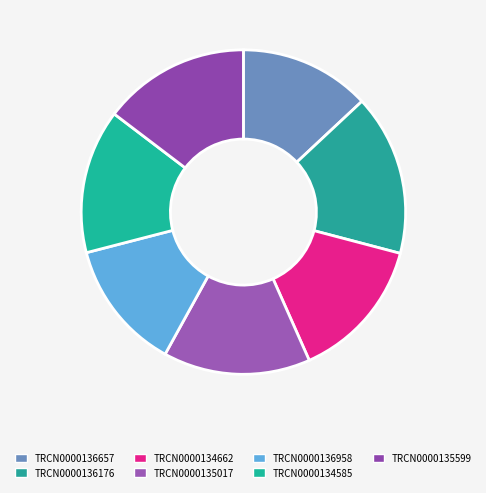

Does TRCN0000134585 account for over 50% of the chart?

No